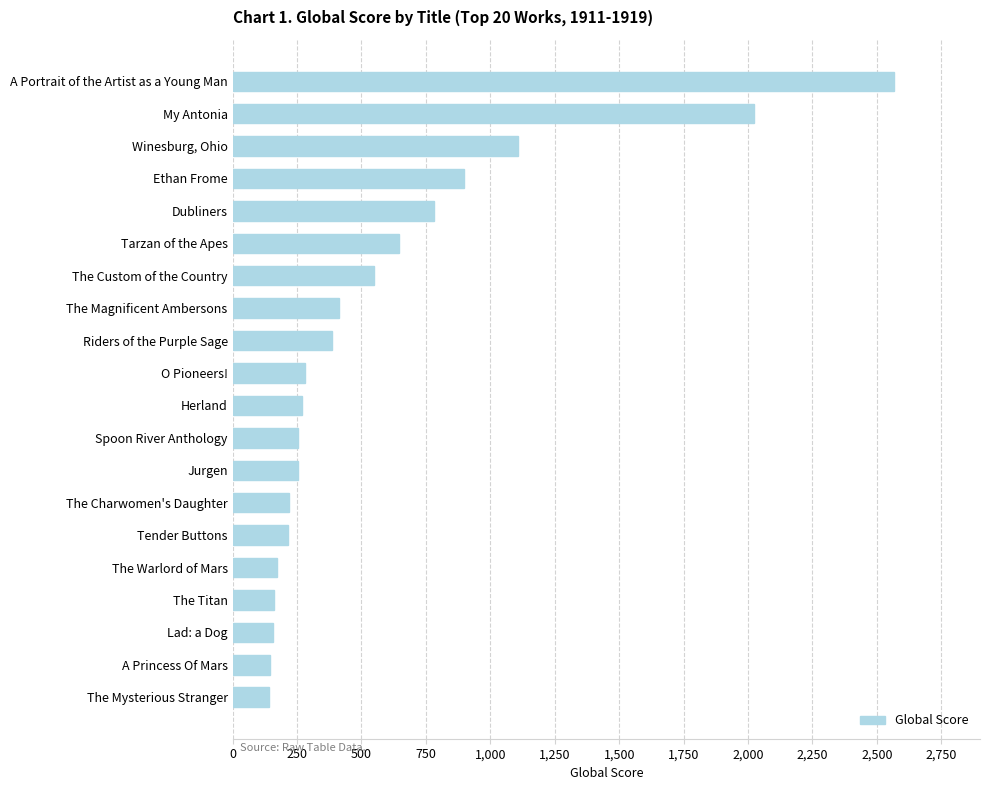

What is the sum of all values?

11638